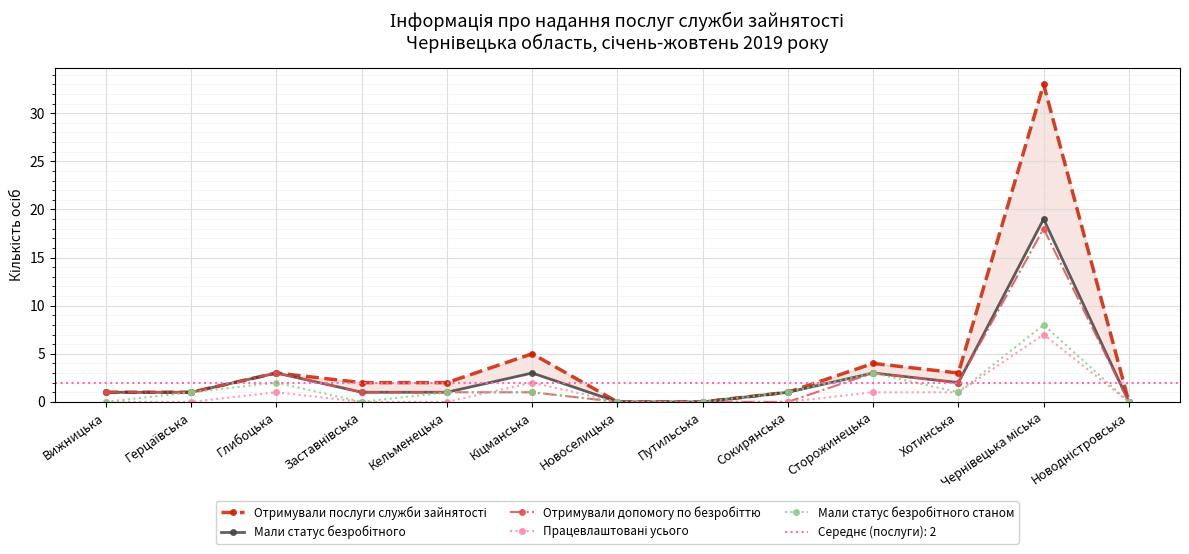

What are all the series names shown in the legend?

Отримували послуги служби зайнятості, Мали статус безробітного, Отримували допомогу по безробіттю, Працевлаштовані усього, Мали статус безробітного станом